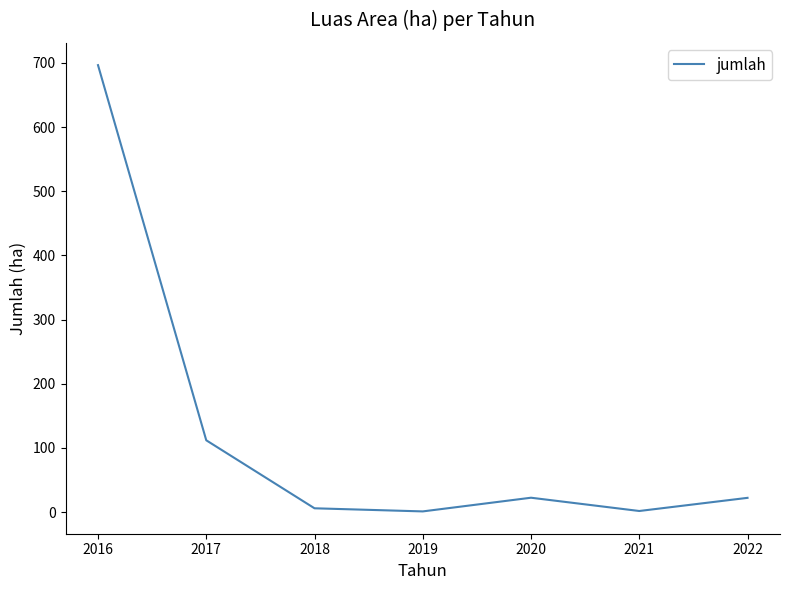

Which has a higher value, 2016 or 2017?

2016